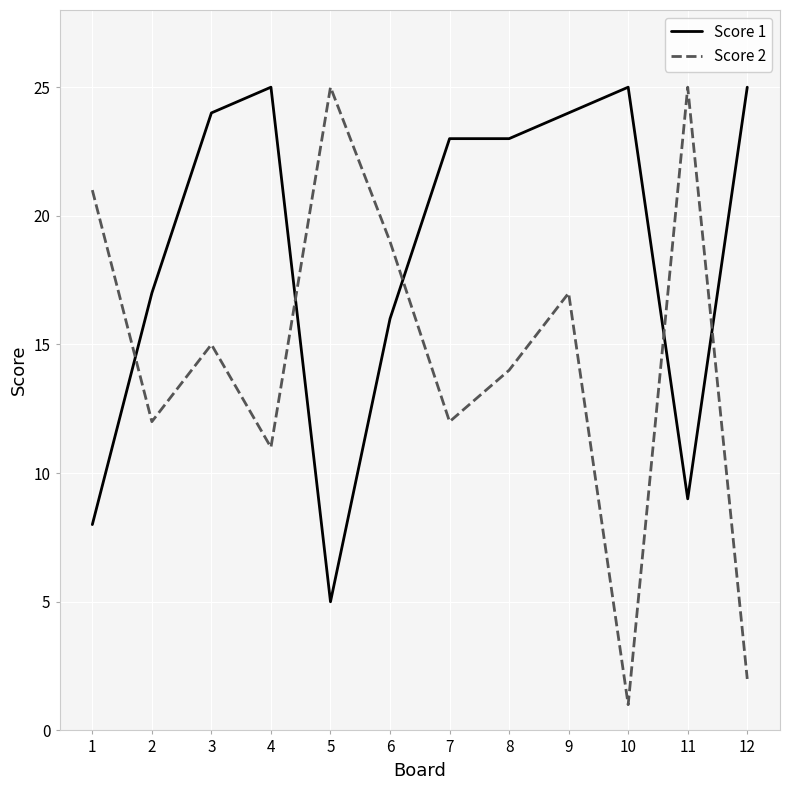

Between 9 and 10, which series saw the biggest shift?

Score 2